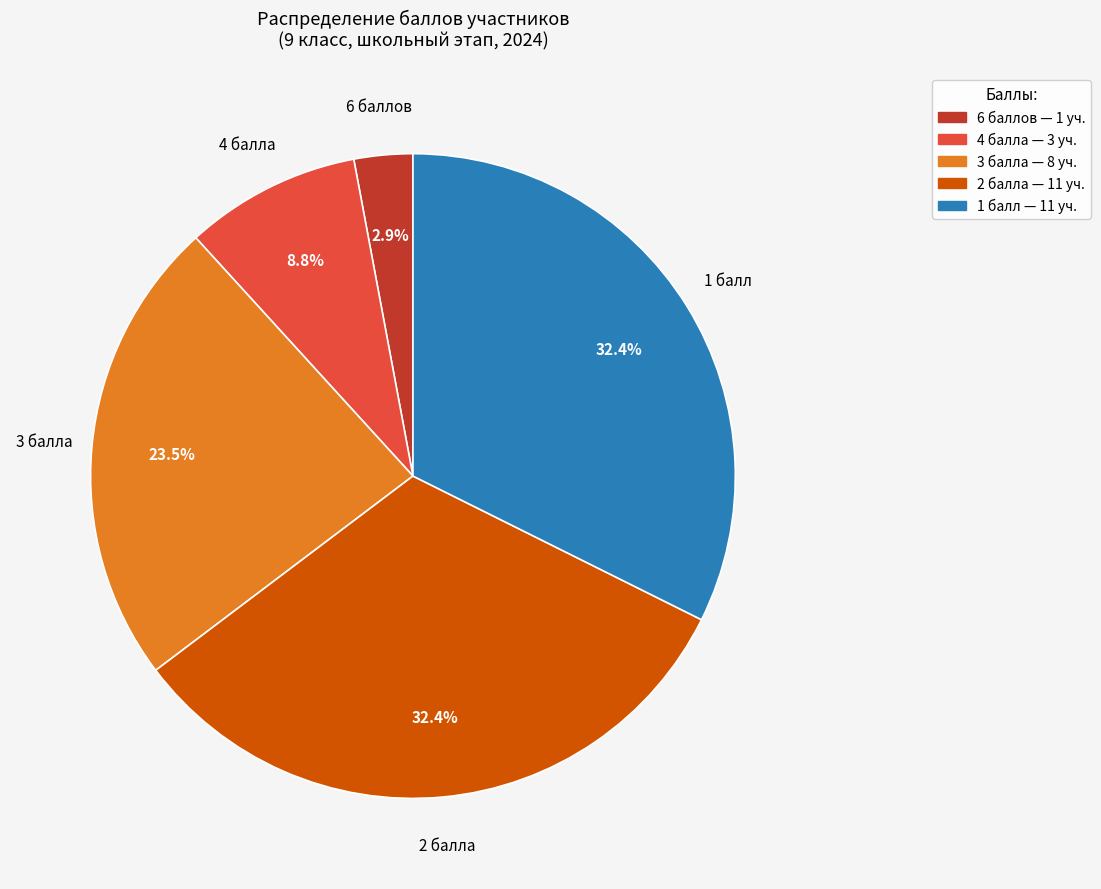

Is there a majority slice in this chart?

No